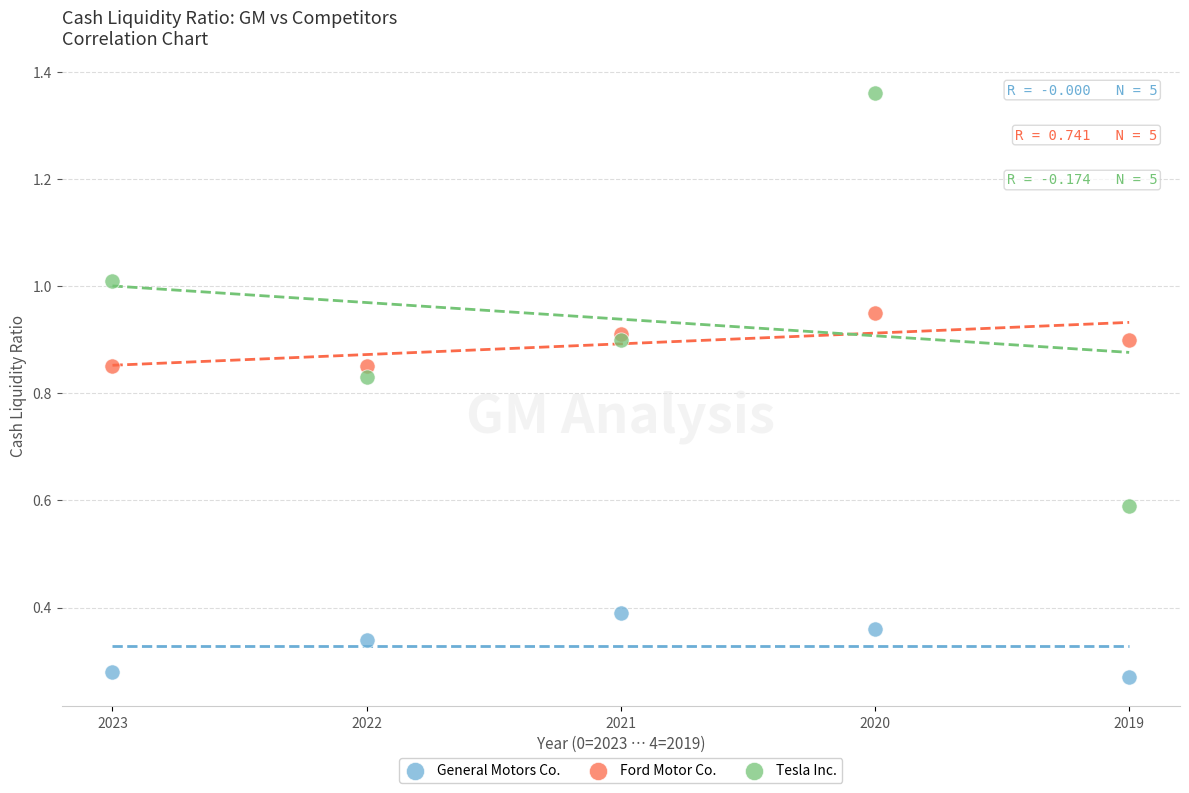

Which series has the largest Y range (max minus min)?

Tesla Inc.